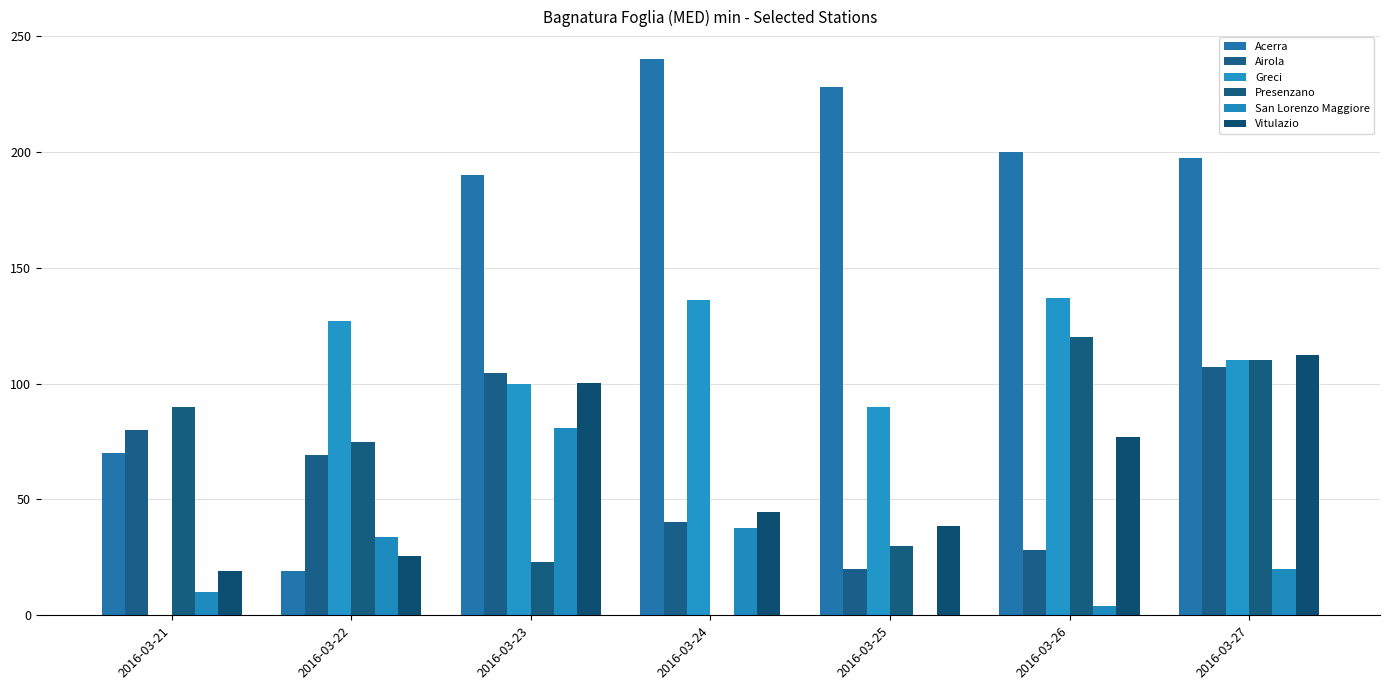

Count the number of categories in the chart.

7